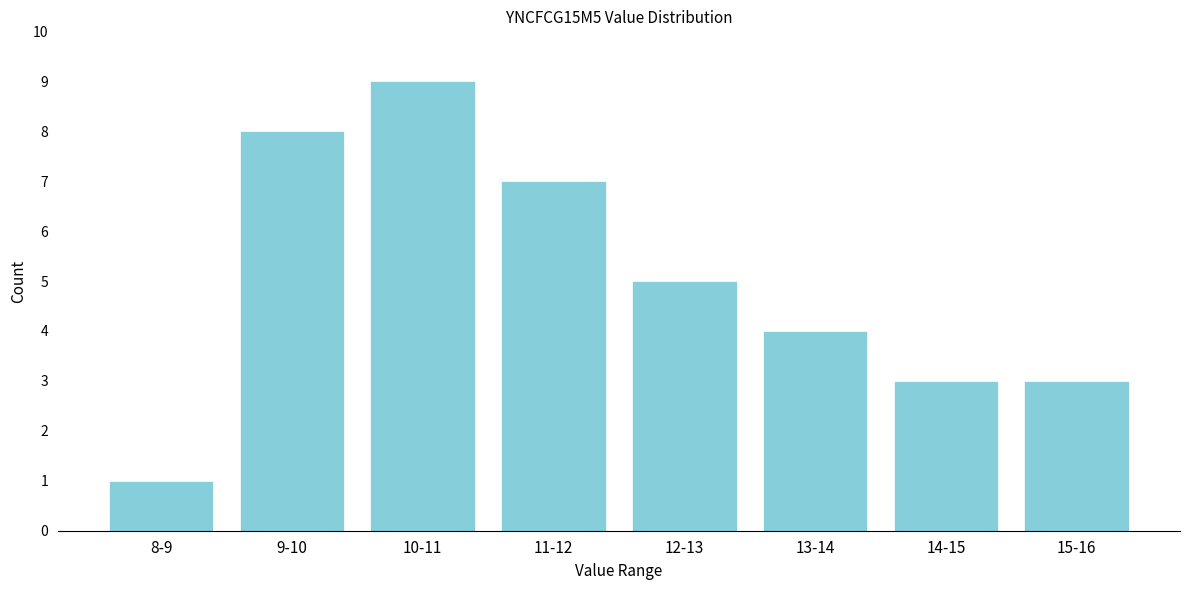

Reading right to left, extract all data points from this chart.

15-16=3	14-15=3	13-14=4	12-13=5	11-12=7	10-11=9	9-10=8	8-9=1